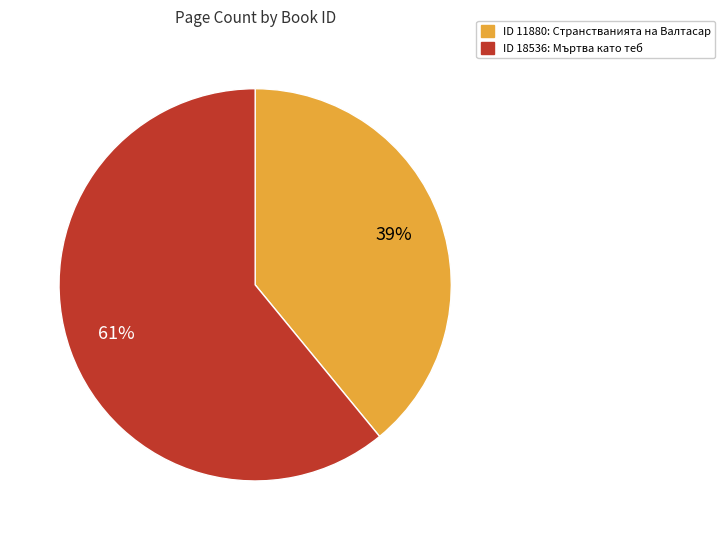

To the nearest percent, what is the average slice percentage?

50%